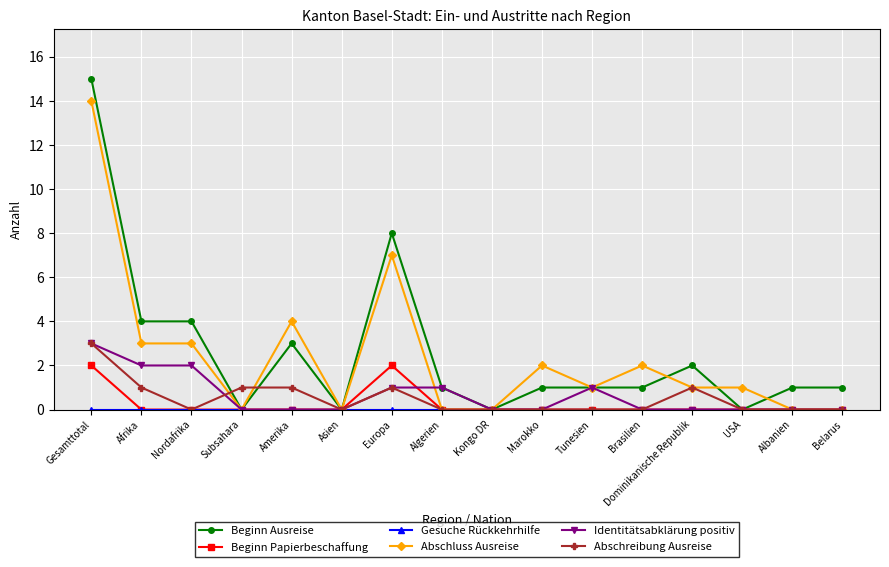

What is the label of the 16th point from the right?

Gesamttotal